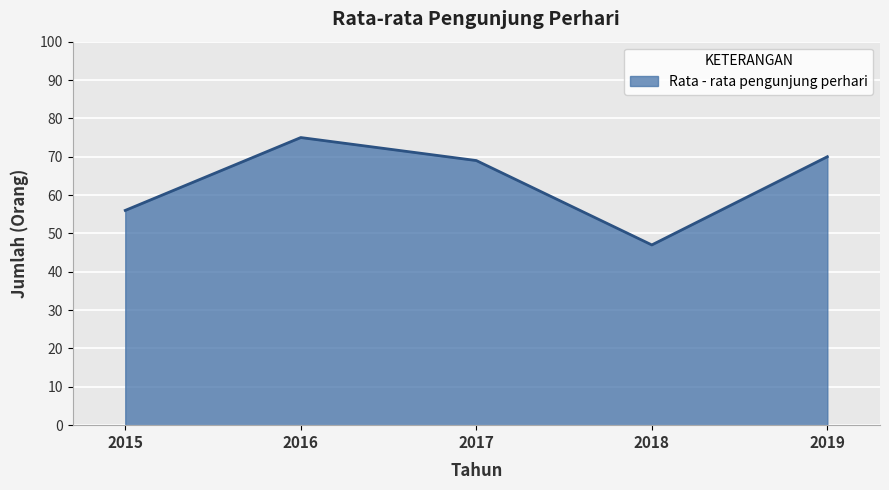

Is it true that the value at 2019 is 70?

True